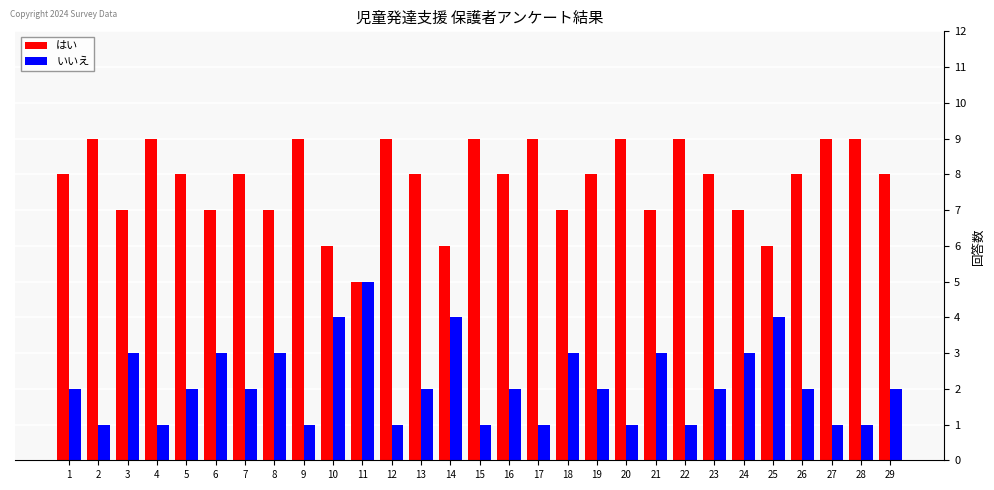

What is the difference between the highest and lowest values at 23?

6